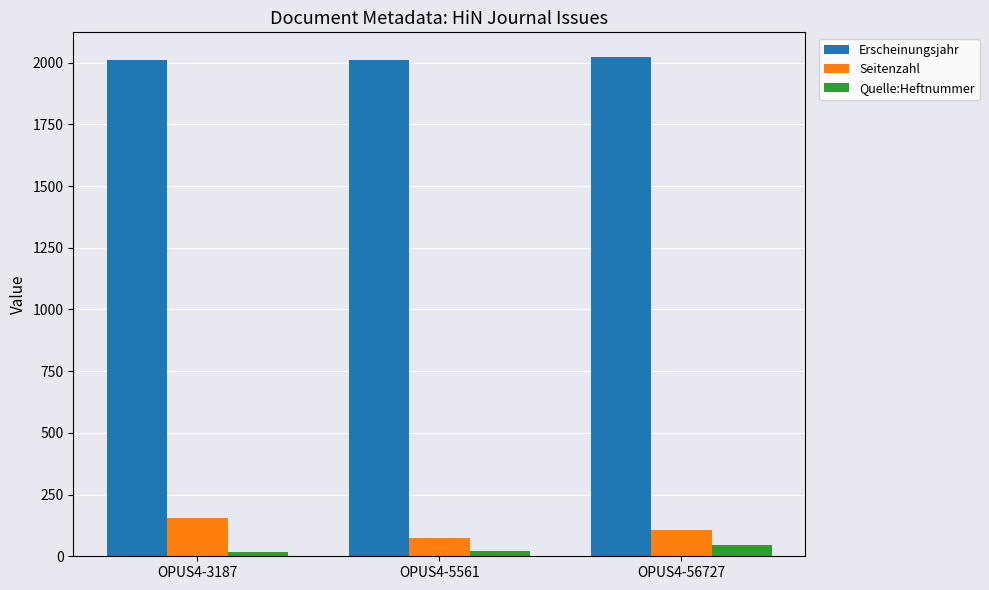

What is the difference between the maximum and minimum values in the Seitenzahl series?

82